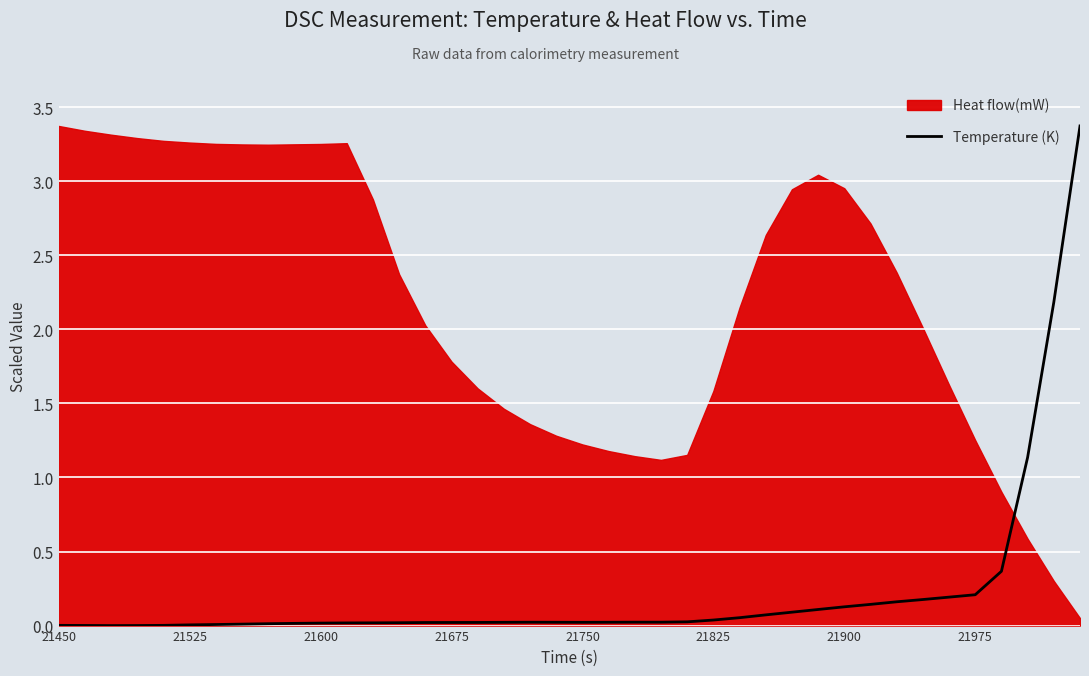

What is the maximum value for Temperature (K)?

3.4